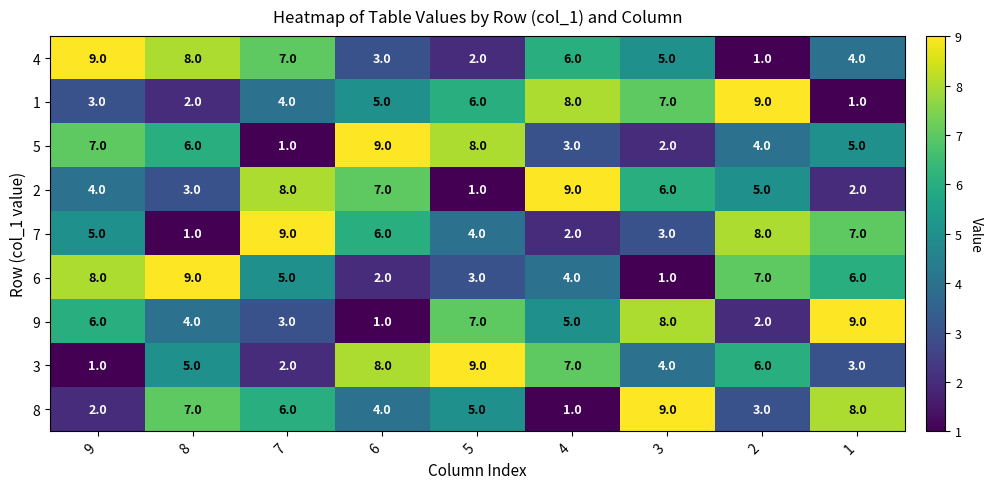

Which series changed the most between 9 and 2?

4